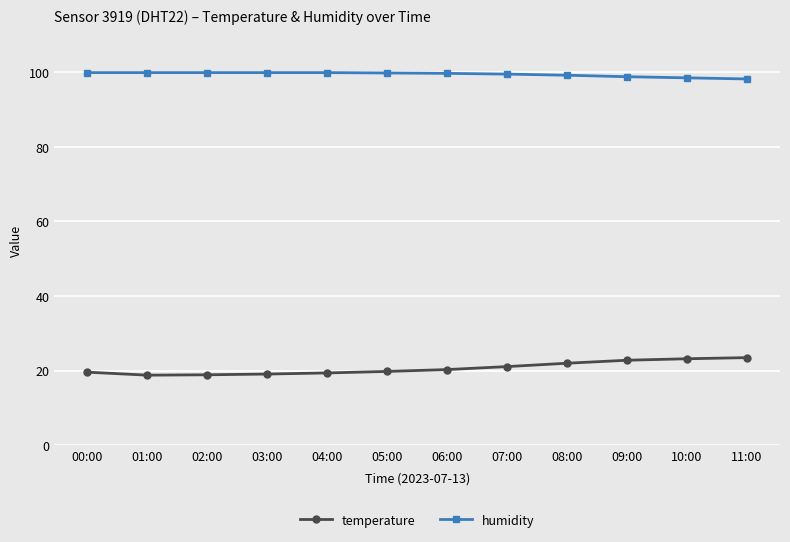

How many lines are shown in the chart?

2